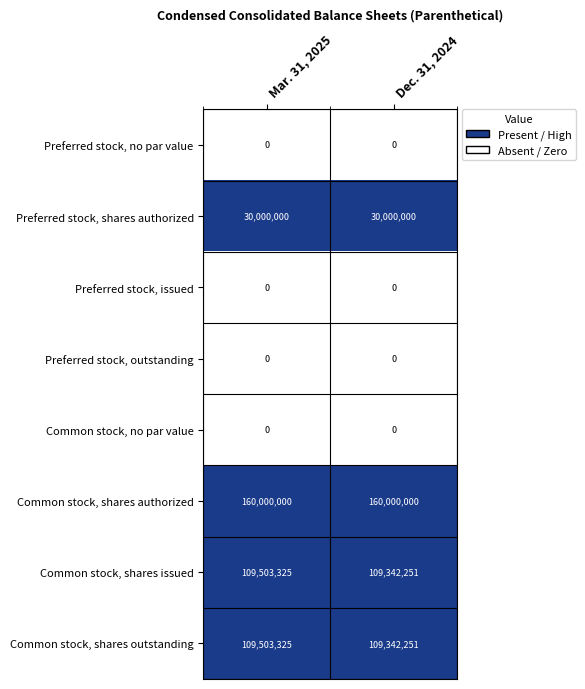

What is the greatest value displayed?

160000000